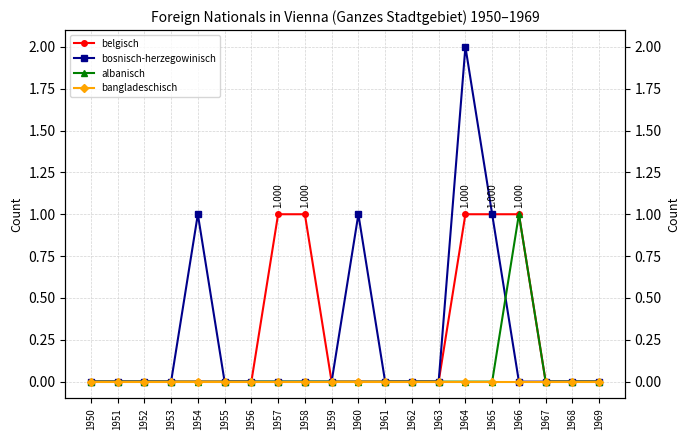

Is it true that bangladeschisch equals 0 at 1957?

True